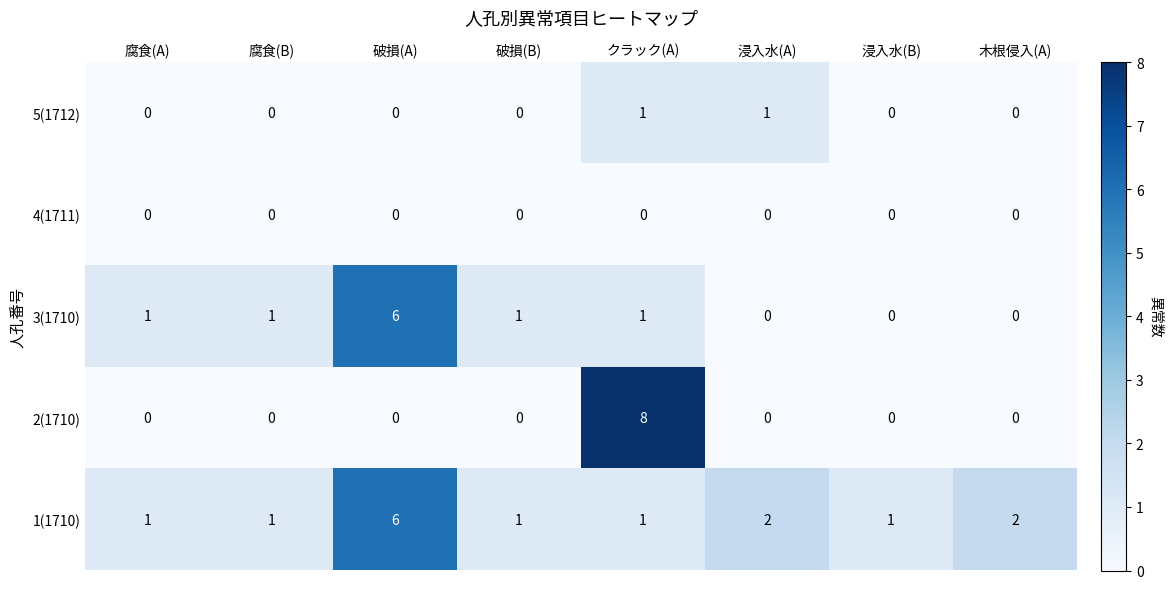

What is the maximum value for 1(1710)?

6